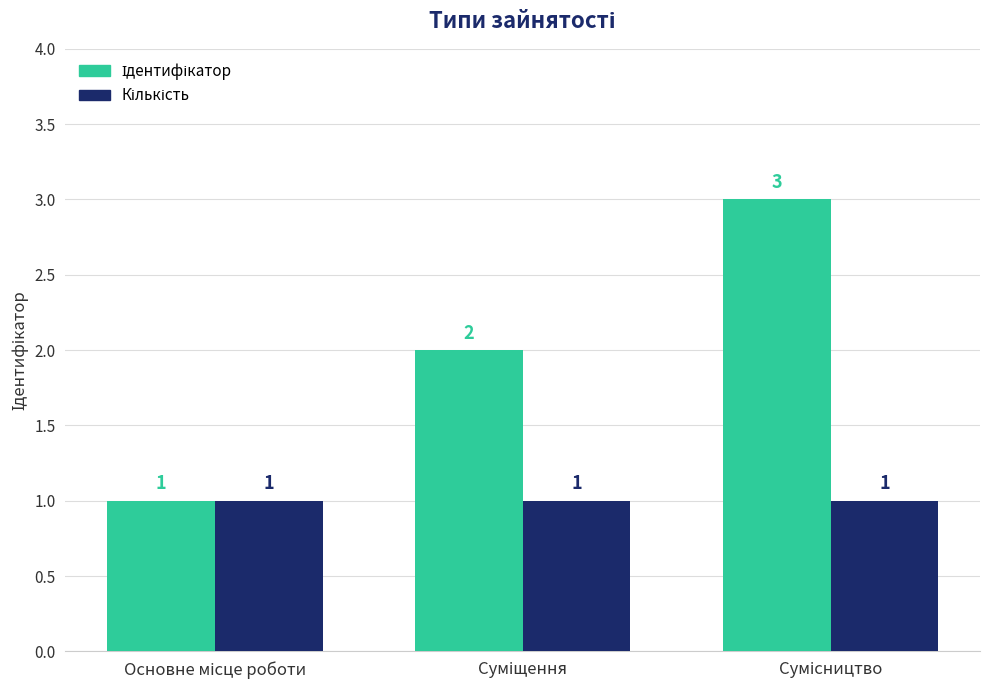

What is the greatest value displayed?

3